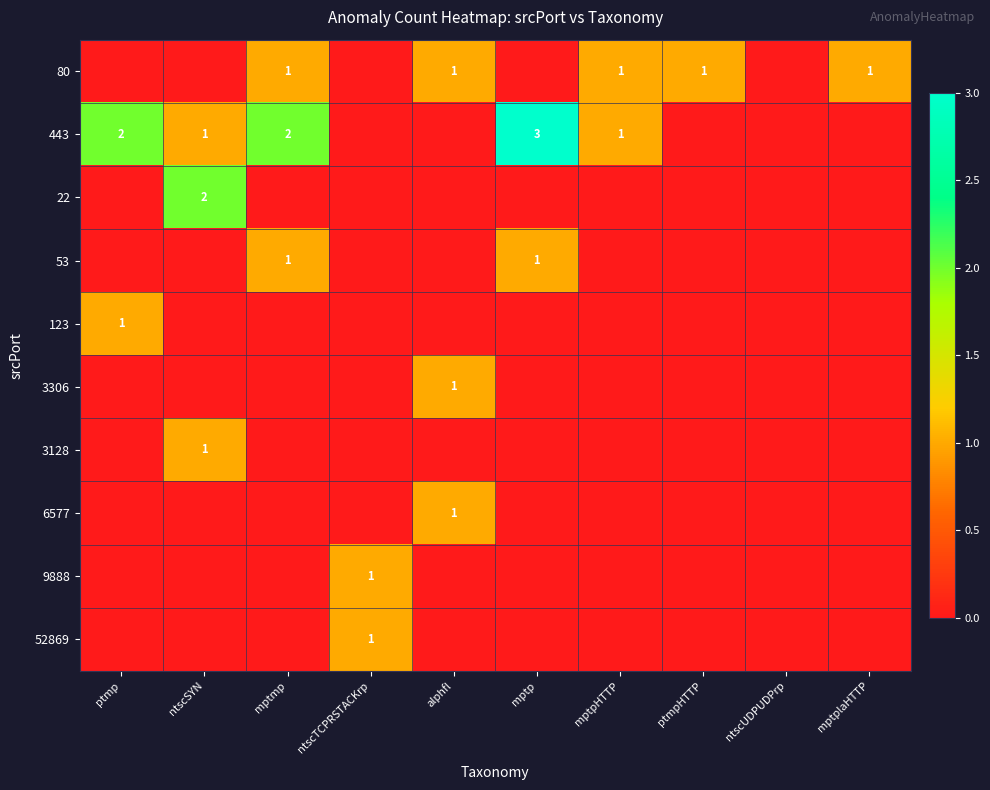

The 80 series shows 1 at alphfl. True or false?

True